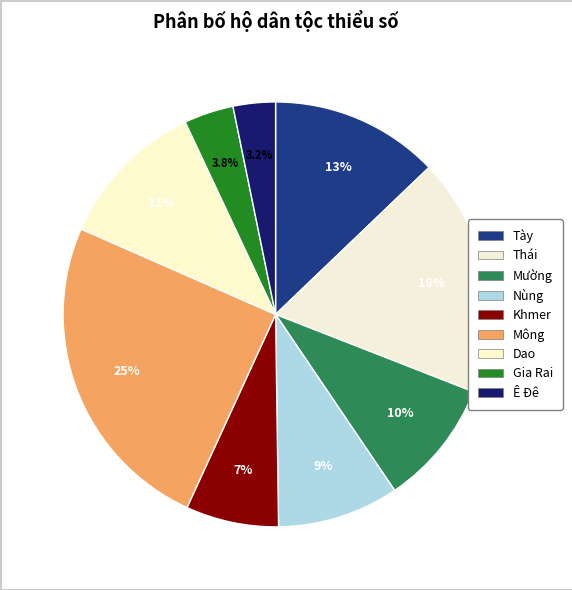

To the nearest percent, what is the difference between the Gia Rai and Mông slice percentages?

21%